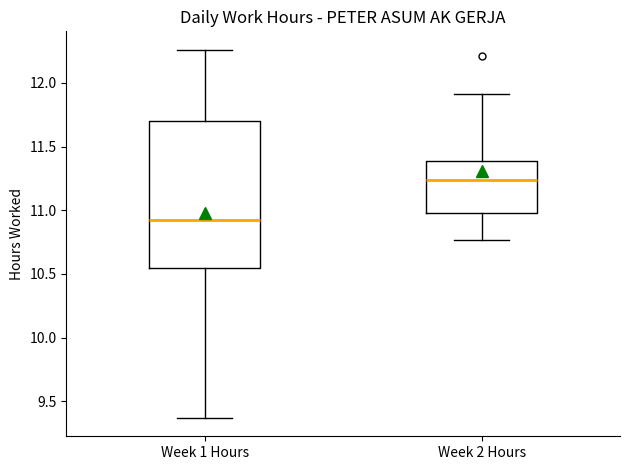

Which box has the highest median line?

Week 2 Hours